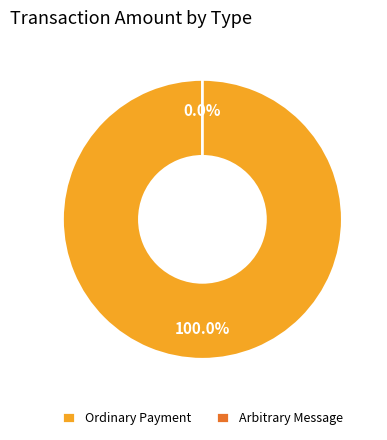

To the nearest percent, what is the average slice percentage?

50%